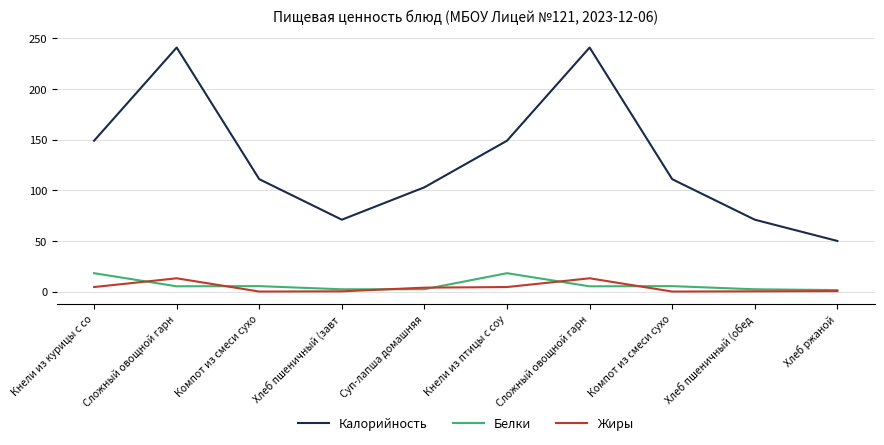

What are all the series names shown in the legend?

Калорийность, Белки, Жиры